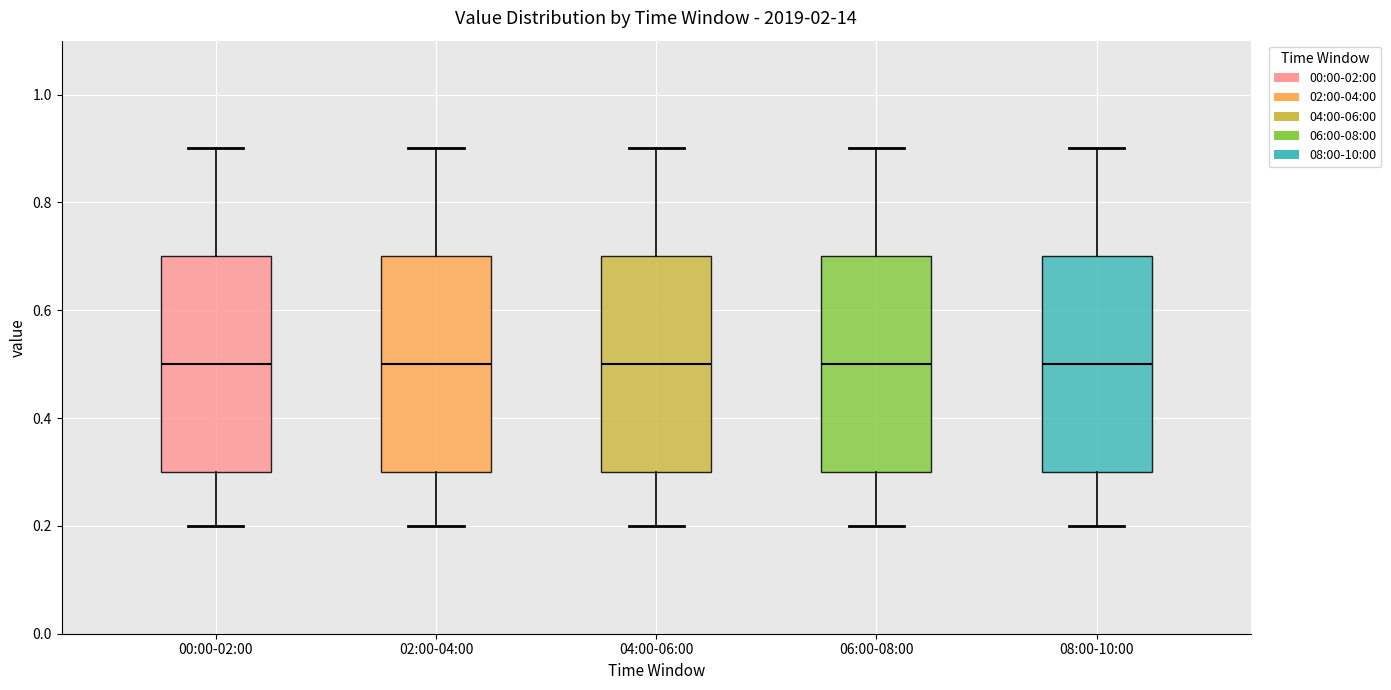

Where does the median line of the box for 02:00-04:00 sit on the y-axis? The values are not printed on the chart, so give them approximately, as read against the axis.

0.5